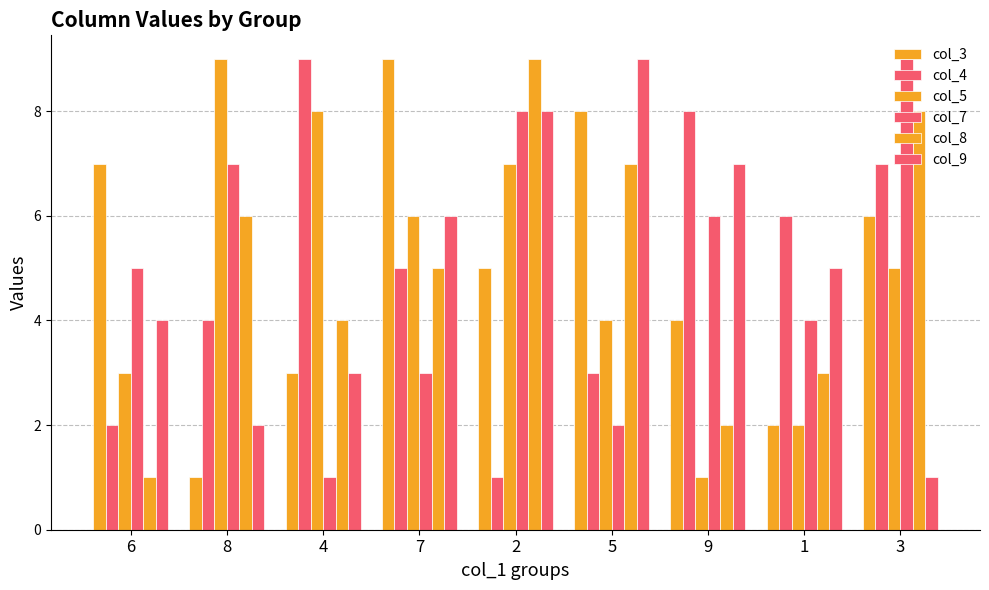

What is the highest value of the col_4 series?

9